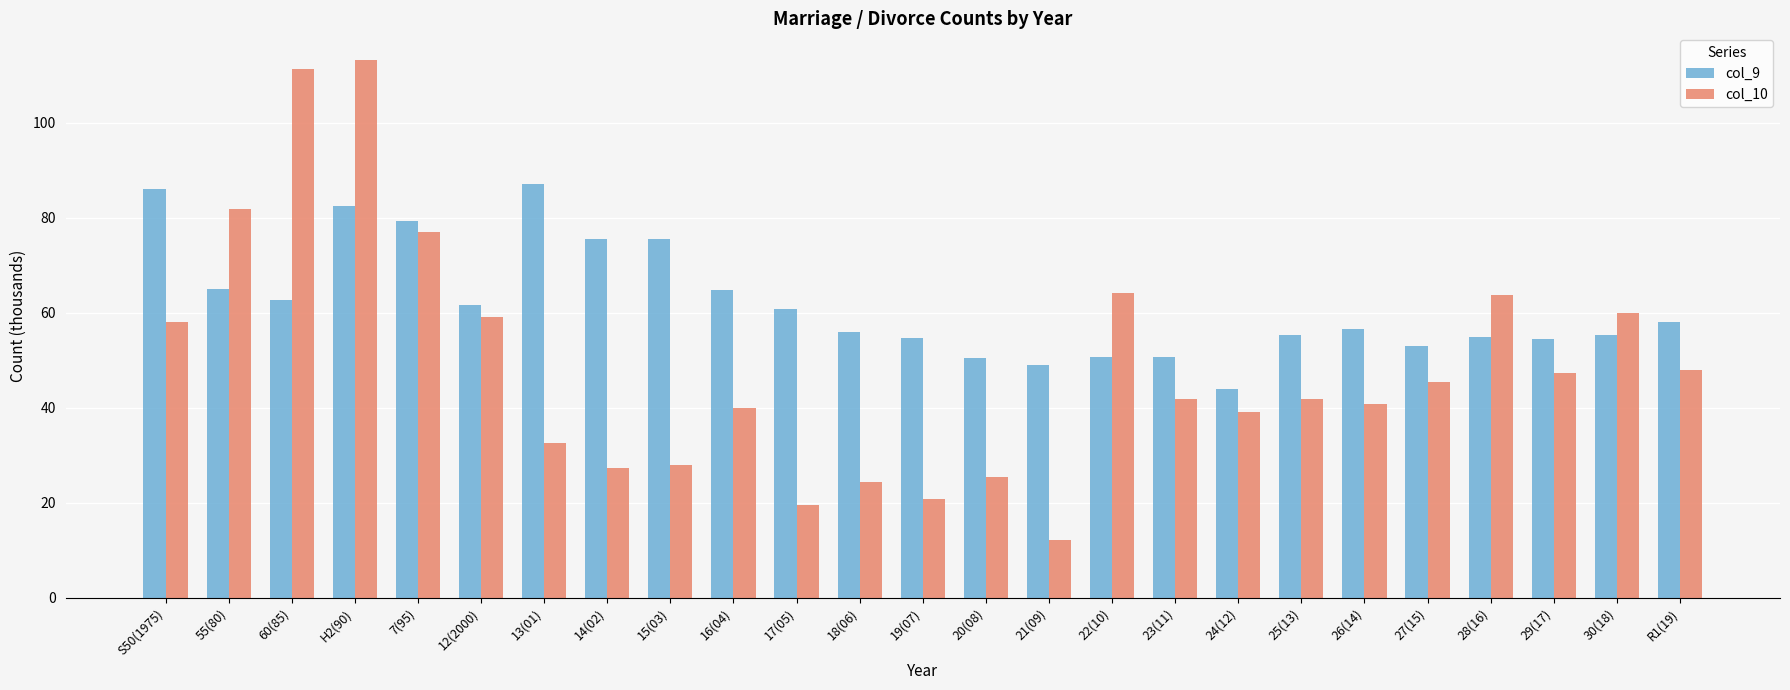

What is the sum of all col_10 values?

1223.3